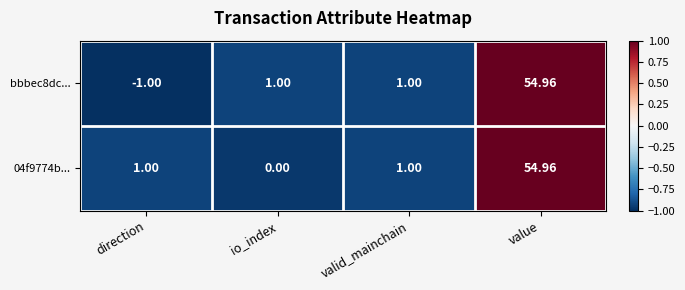

Is the value of bbbec8dc... at direction greater than the value of 04f9774b... at value?

No